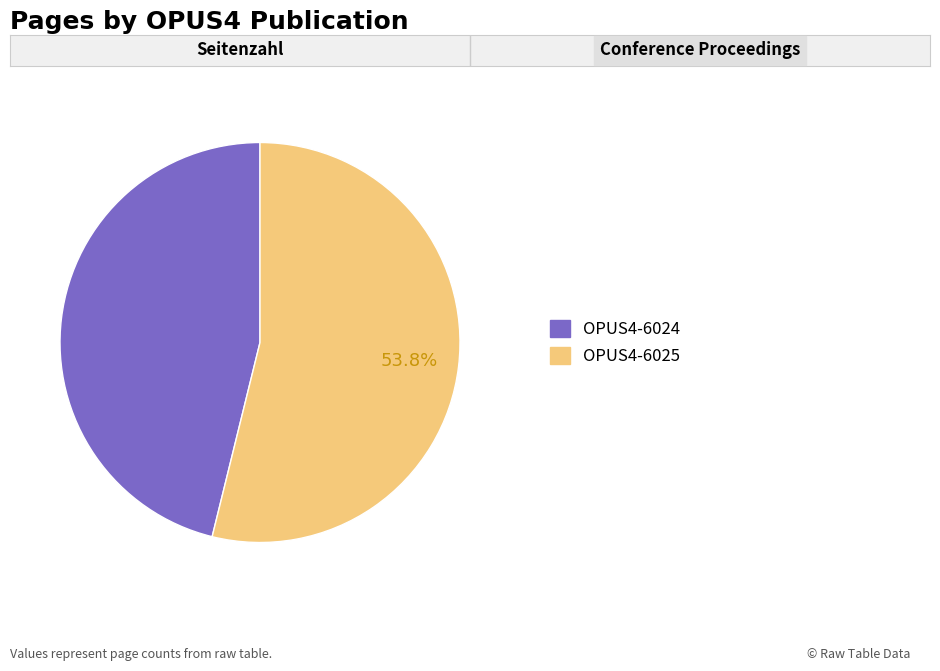

Between OPUS4-6025 and OPUS4-6024, which is larger?

OPUS4-6025